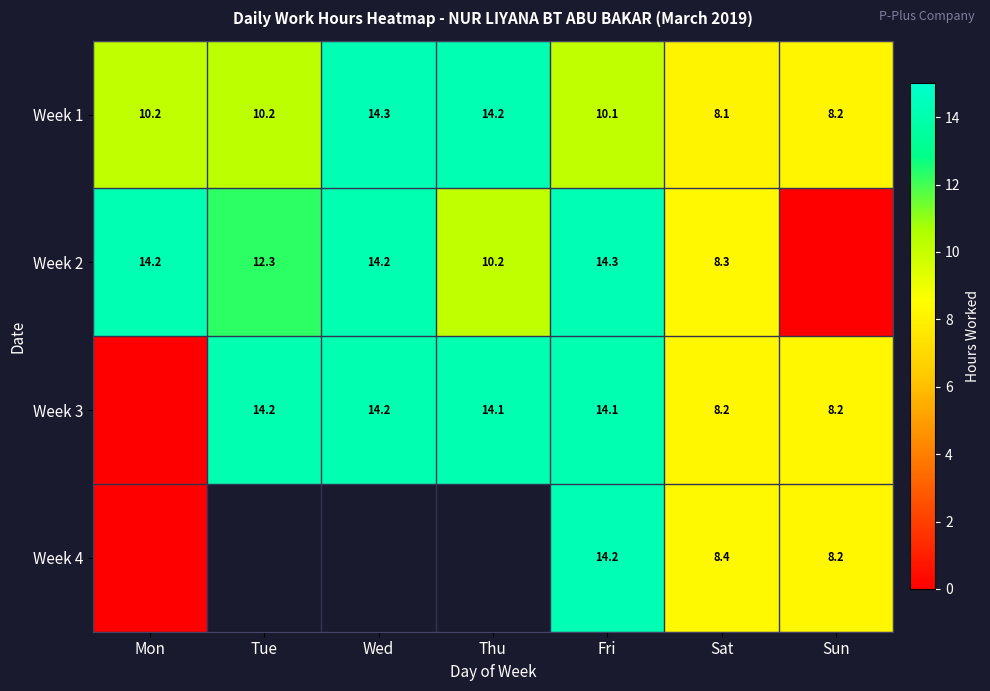

Is the value of Week 3 at Thu greater than the value of Week 2 at Thu?

Yes